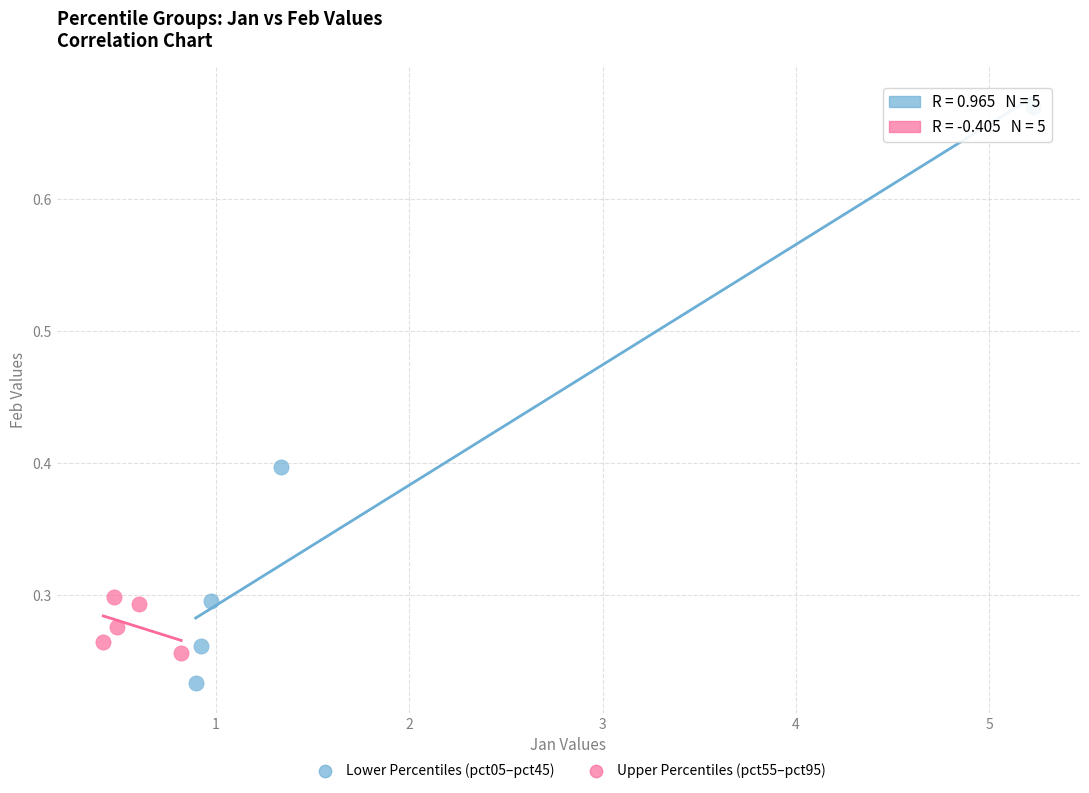

What are all the series names shown in the legend?

Lower Percentiles (pct05–pct45), Upper Percentiles (pct55–pct95)